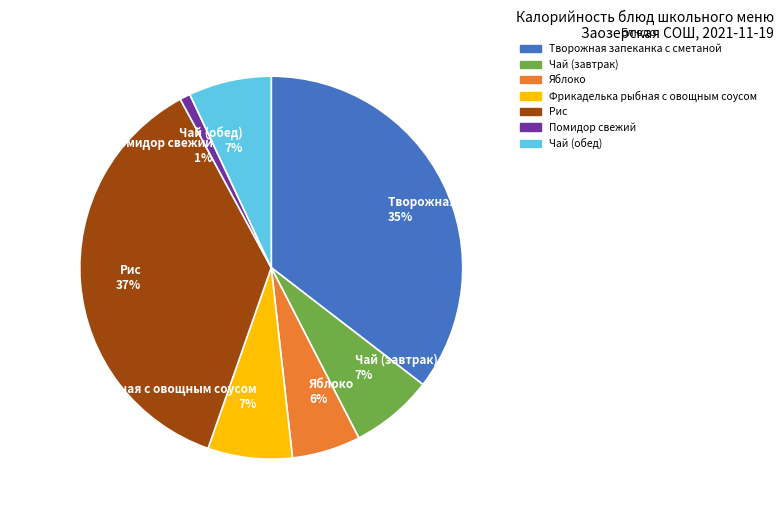

To the nearest percent, what percentage of the pie is Чай (завтрак)?

7%